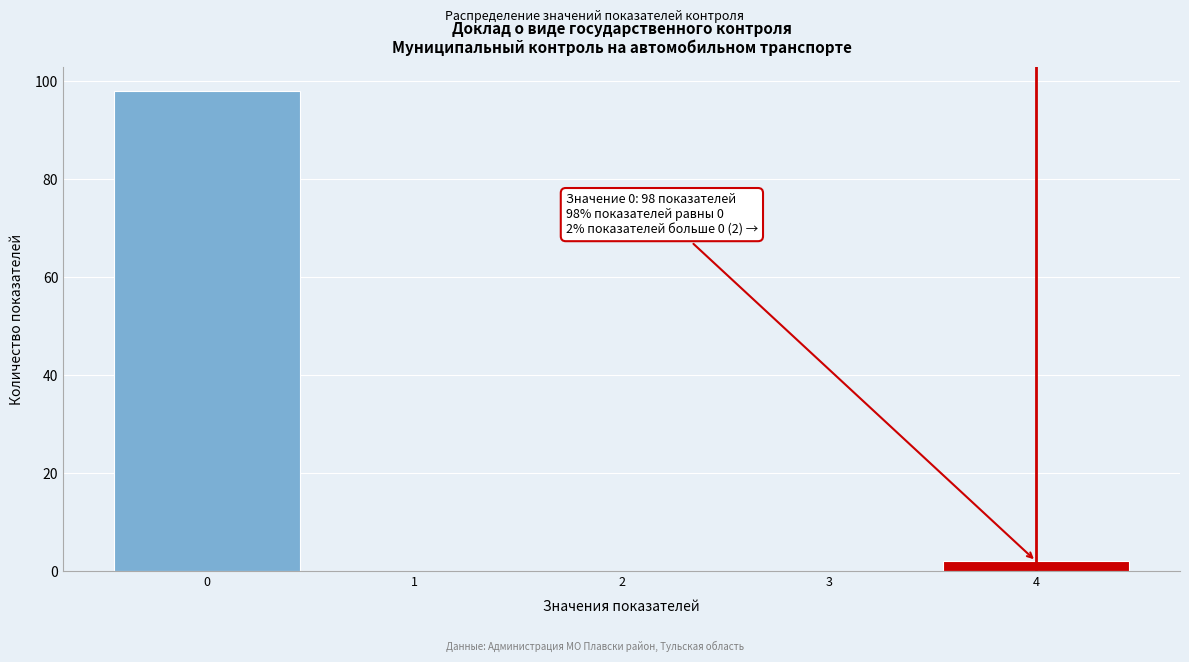

Over which range of the x-axis is the bar tallest?

-0.5 to 0.5